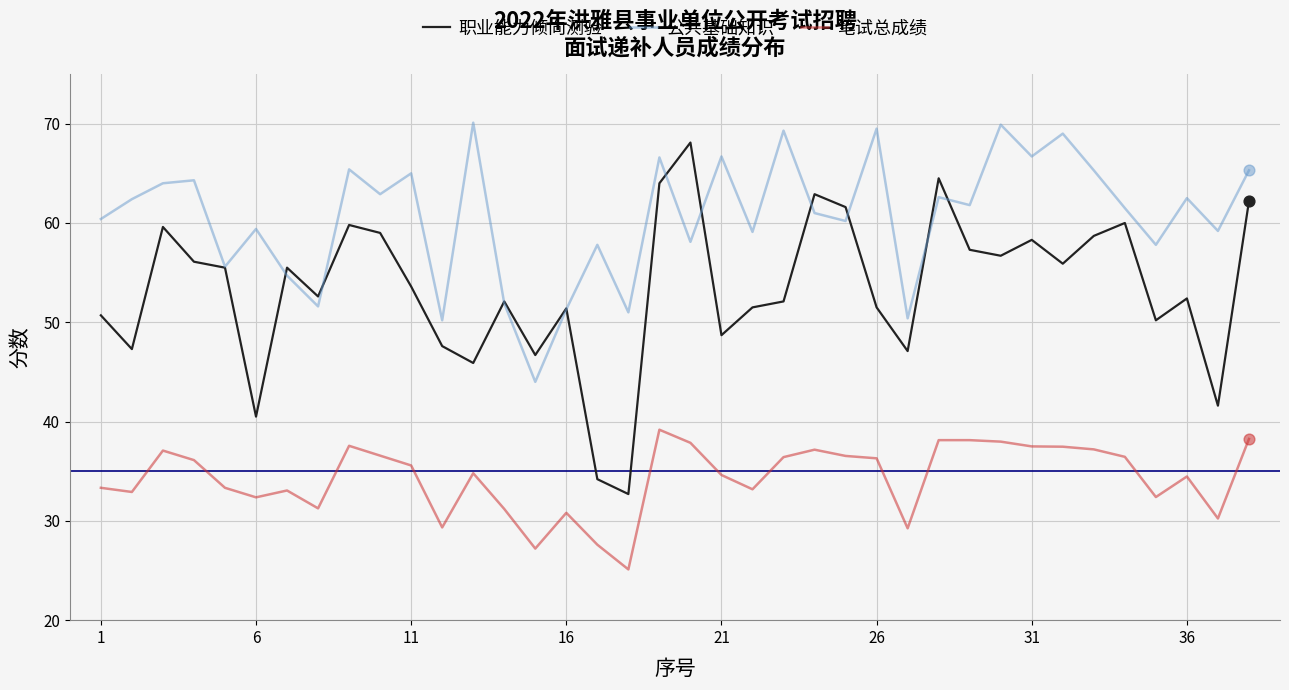

Which series has the largest total across all categories?

公共基础知识